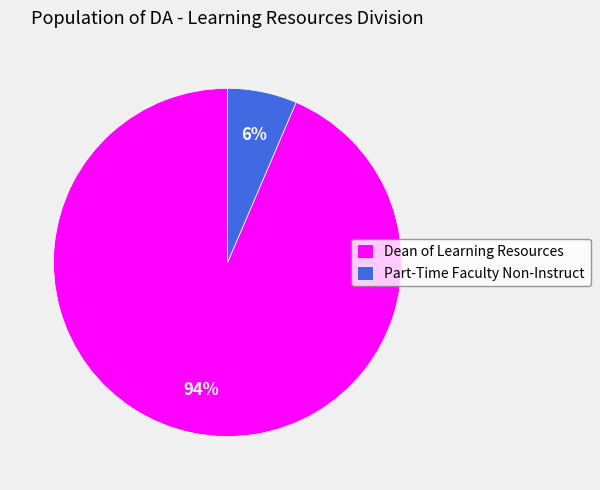

Is it true that Part-Time Faculty Non-Instruct is 6% of the pie?

True